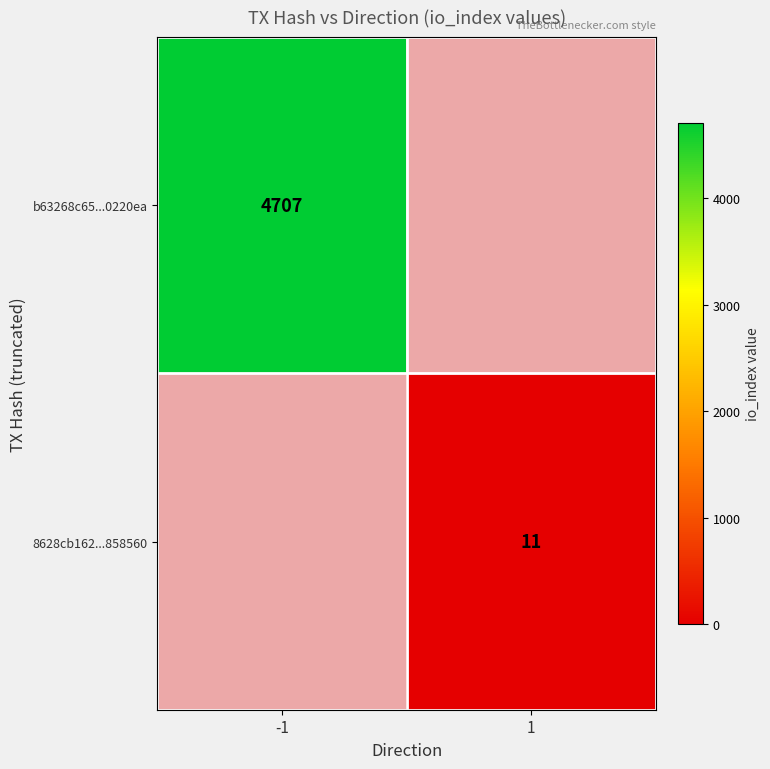

The 8628cb162...858560 series shows 11 at 1. True or false?

True